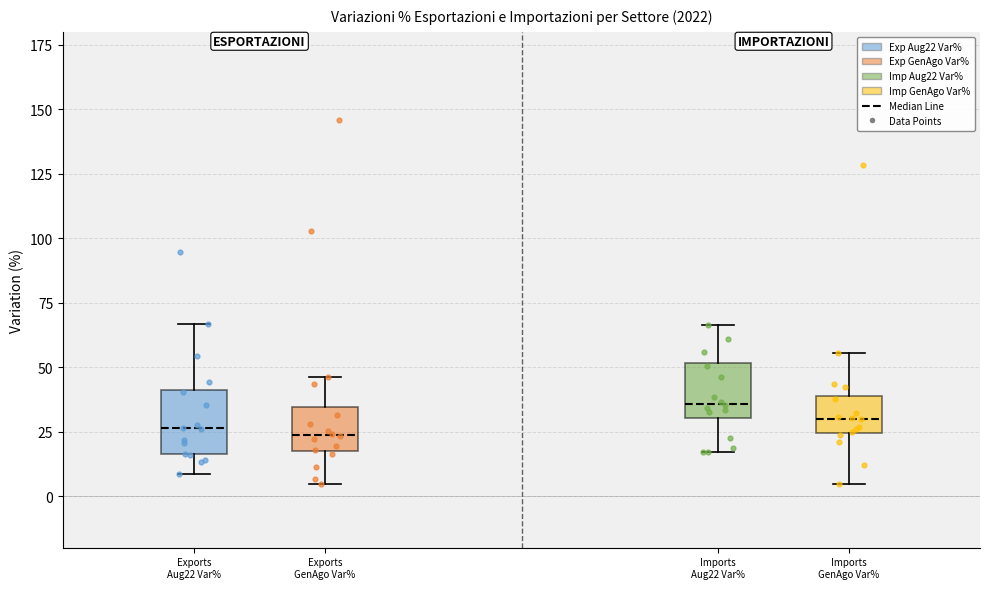

Where is the lower edge of the box for Exports GenAgo Var% on the y-axis? The values are not printed on the chart, so give them approximately, as read against the axis.

20